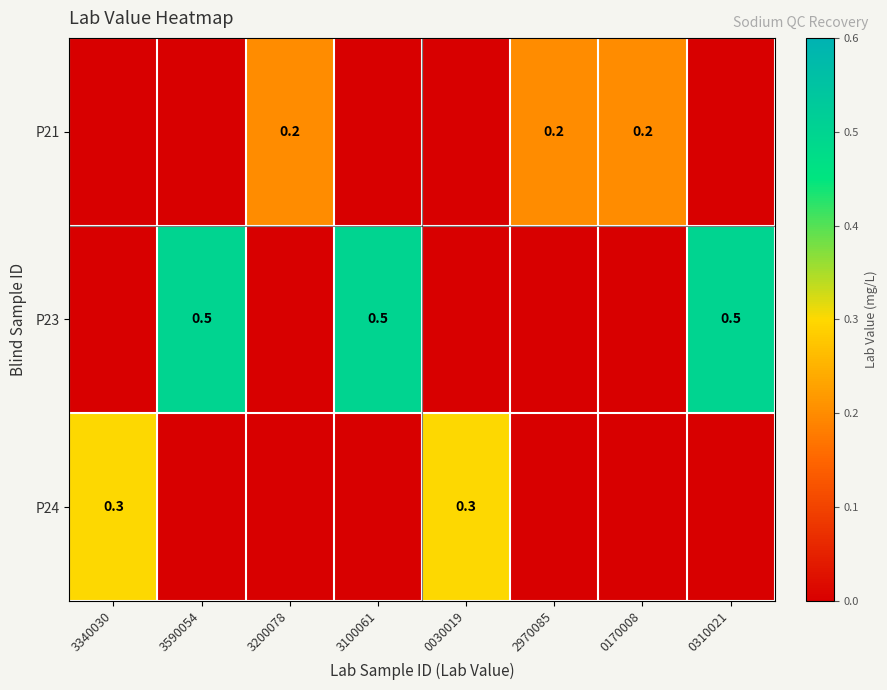

True or false: P23 has a value of 0.8 at 3100061.

False